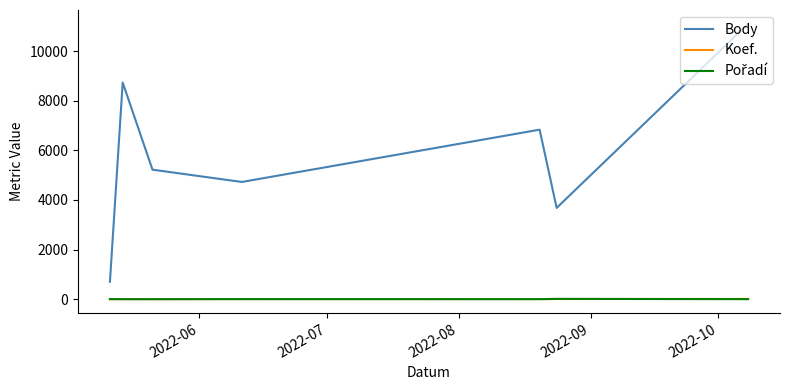

How many interior local peaks does the Body series have?

2